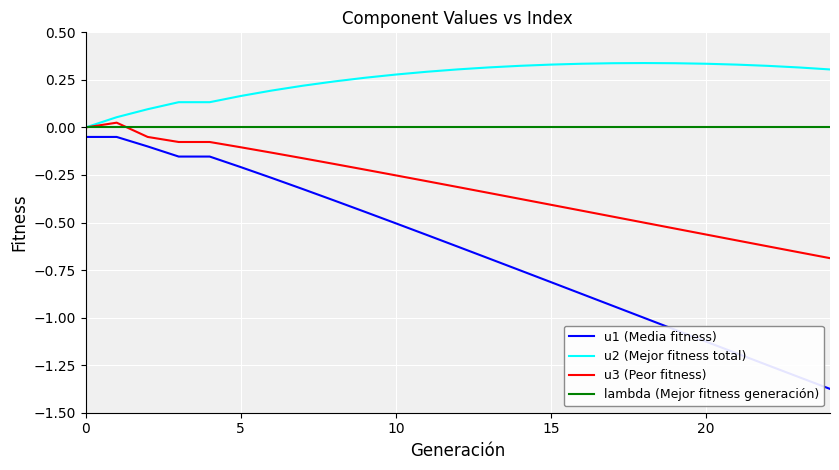

True or false: u1 (Media fitness) and lambda (Mejor fitness generación) cross at least once.

False